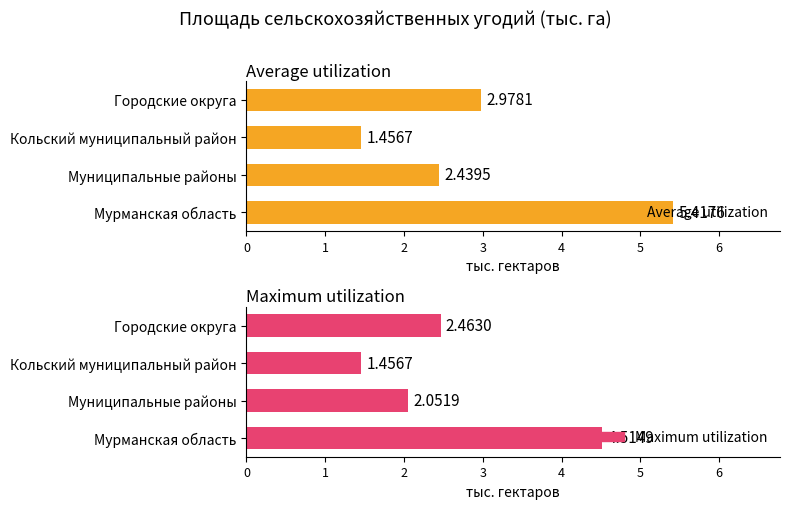

Count the Average utilization values in the range 2 to 5.

2